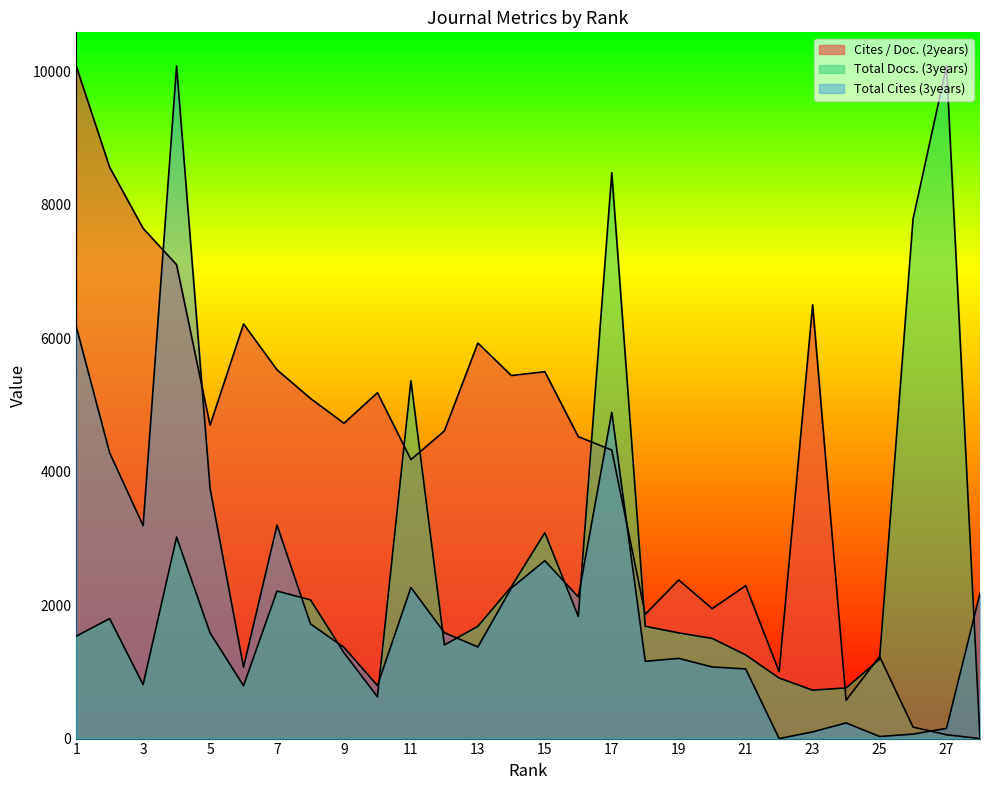

What is the spread (max minus min) of values at 21?

1246.9